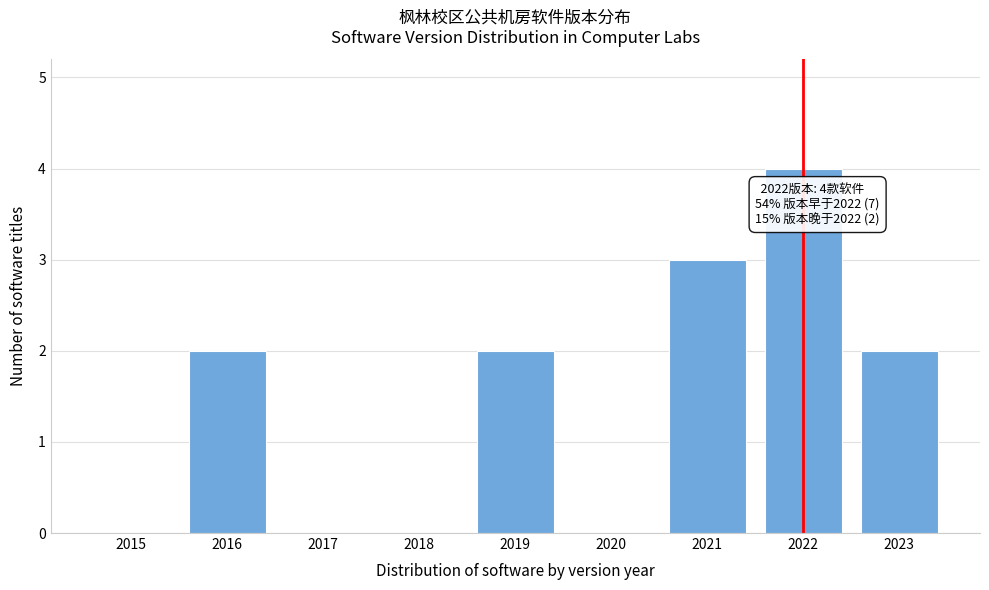

Reading left to right, list all the values displayed in this chart.

2015=0	2016=2	2017=0	2018=0	2019=2	2020=0	2021=3	2022=4	2023=2